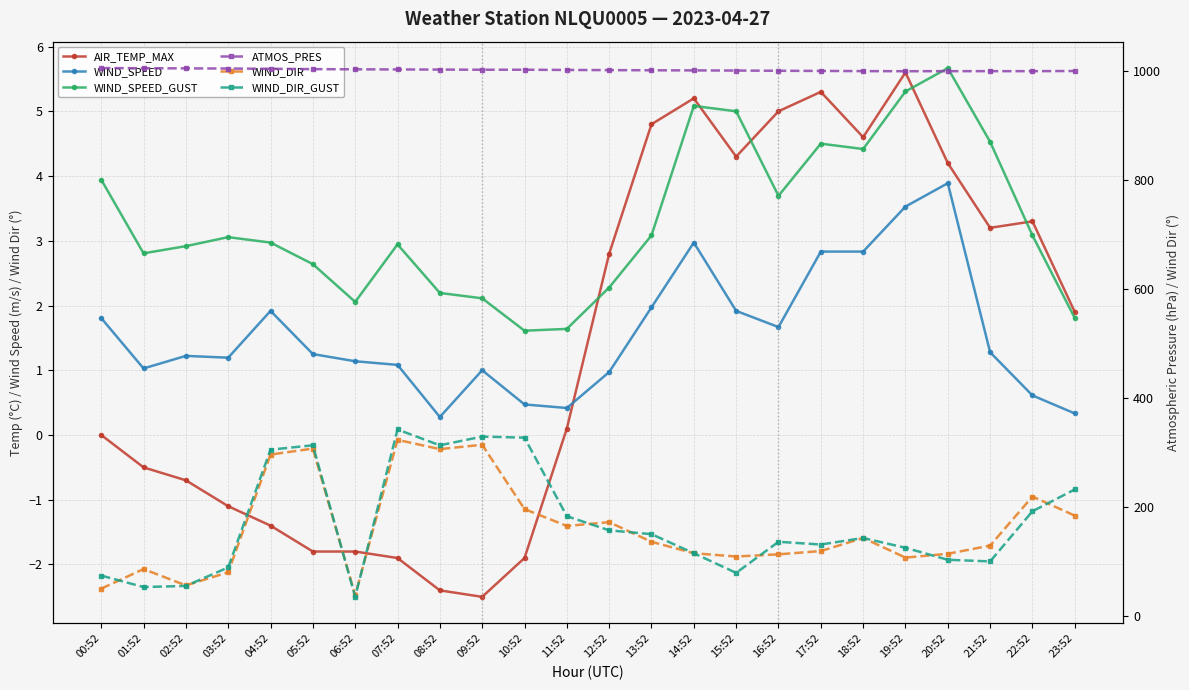

In ATMOS_PRES, how many points are lower than both neighbors (excluding endpoints)?

1